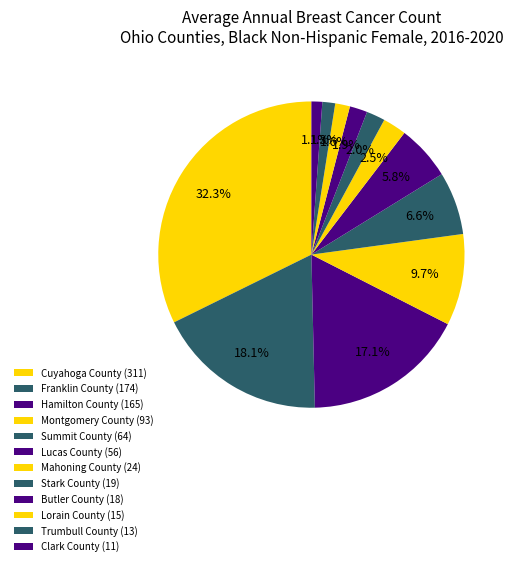

How many slices are in this pie chart?

12